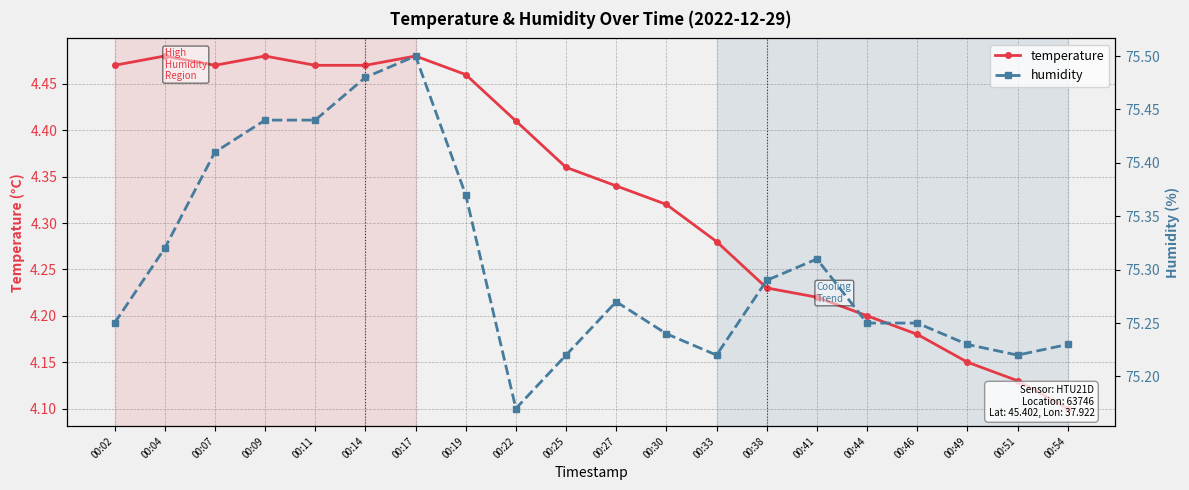

The value of humidity at 00:09 is 75.4. True or false?

True